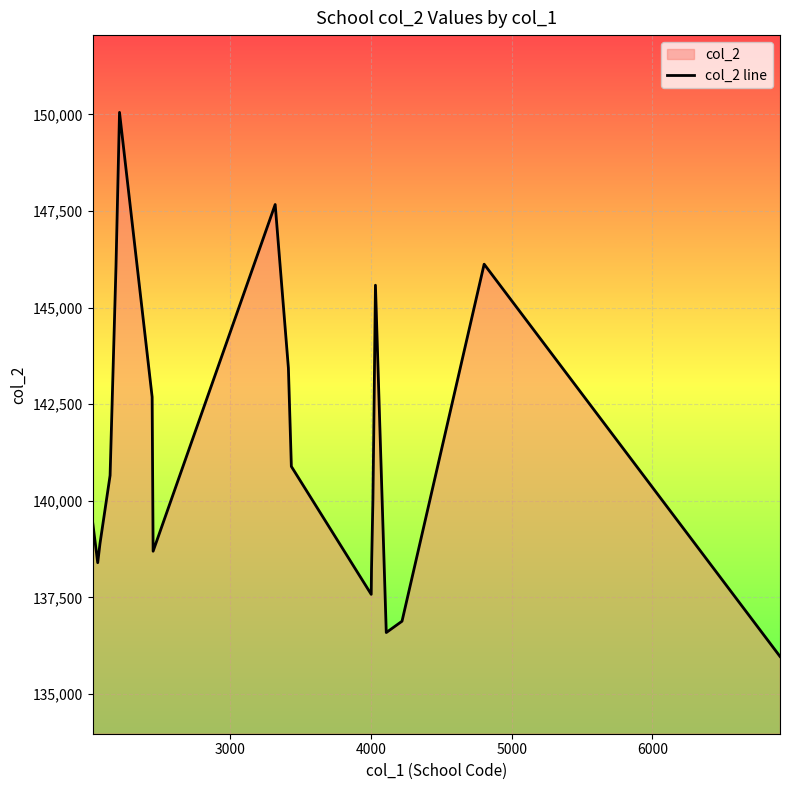

What is the minimum value shown in the chart?

135970